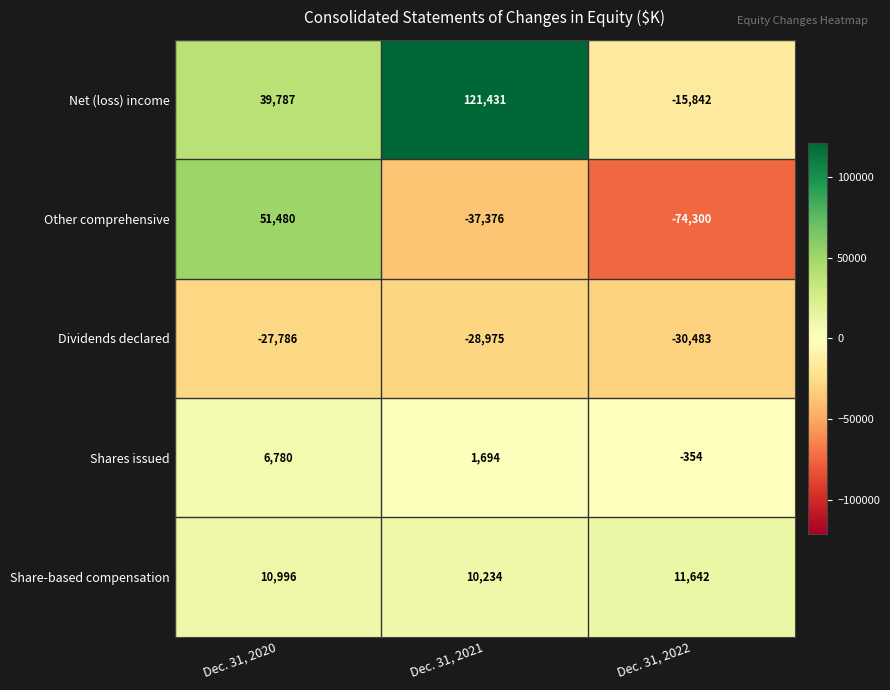

Is it true that Dividends declared equals -28975 at Dec. 31, 2021?

True